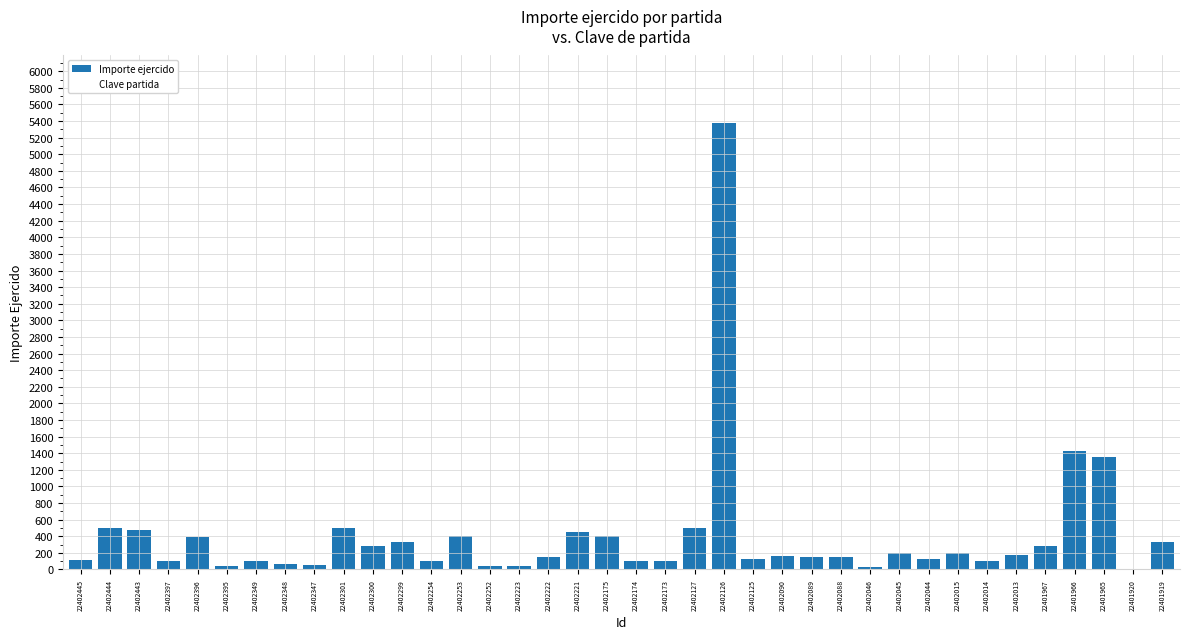

The chart shows a value of 53.0 at 22402347. True or false?

True